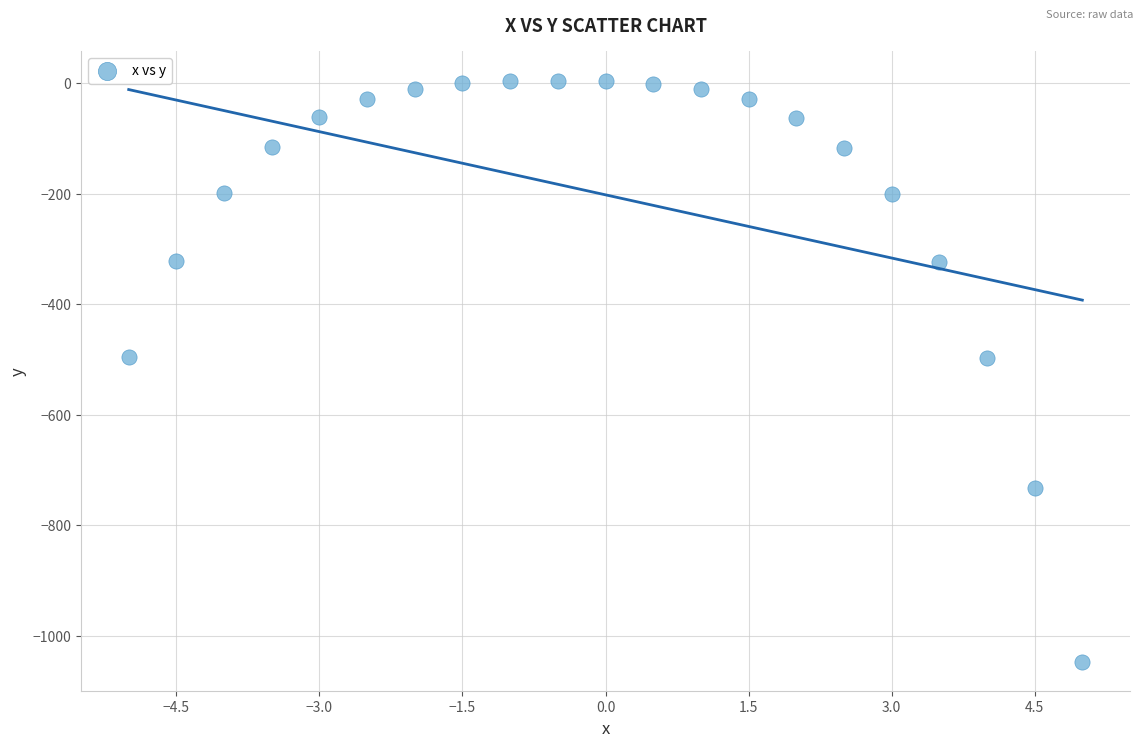

What is the range of Y values (max minus min)?

1052.2